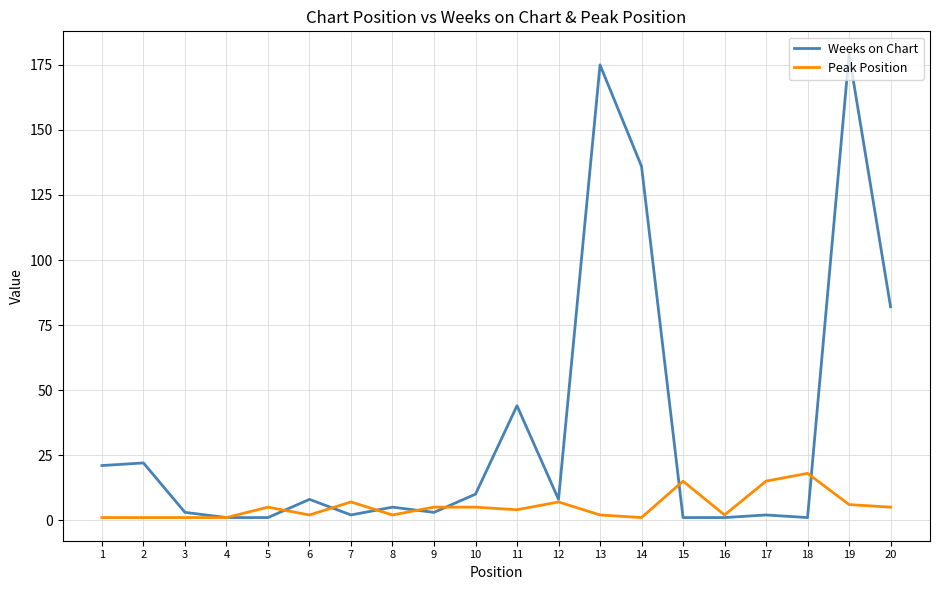

What is the maximum value shown in the chart?

179